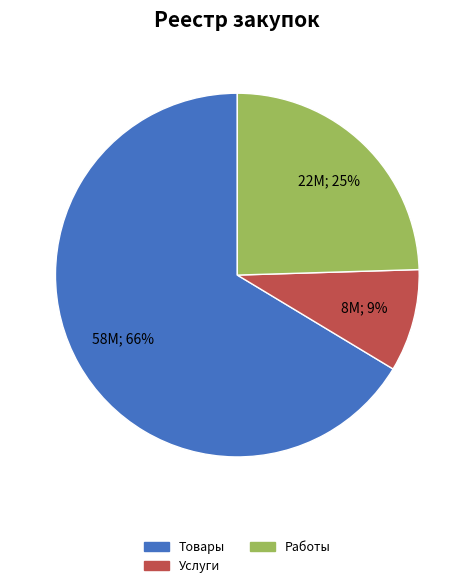

To the nearest percent, what is the difference between the Товары and Услуги slice percentages?

57%